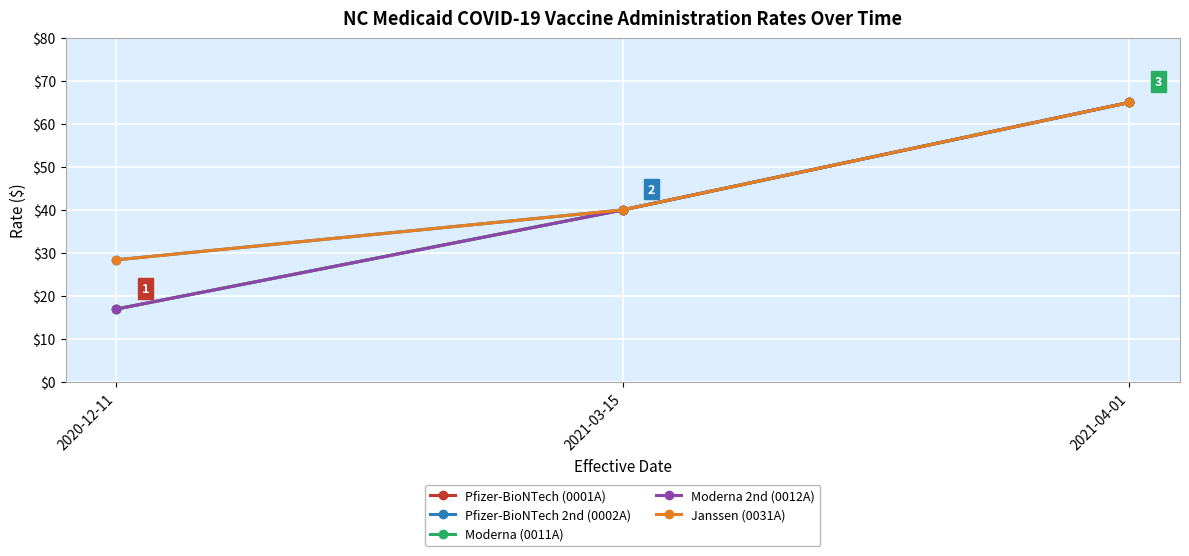

True or false: Janssen (0031A) has a value of 65.0 at 2021-04-01.

True